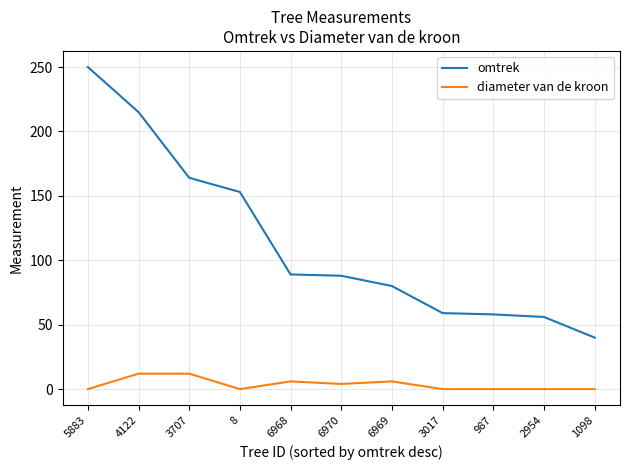

Is the value of diameter van de kroon at 6970 greater than the value of omtrek at 987?

No